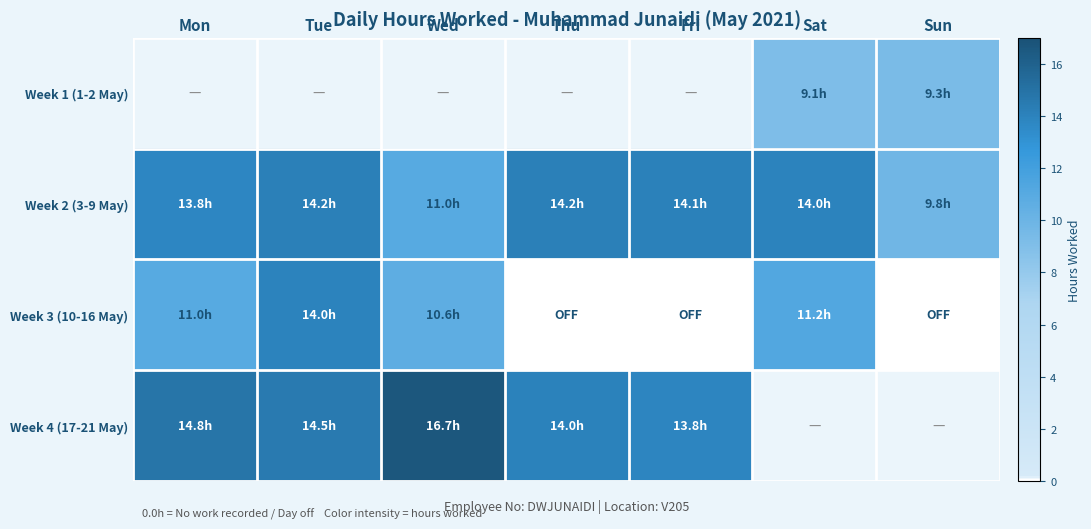

Which label corresponds to the largest value in the chart?

Wed